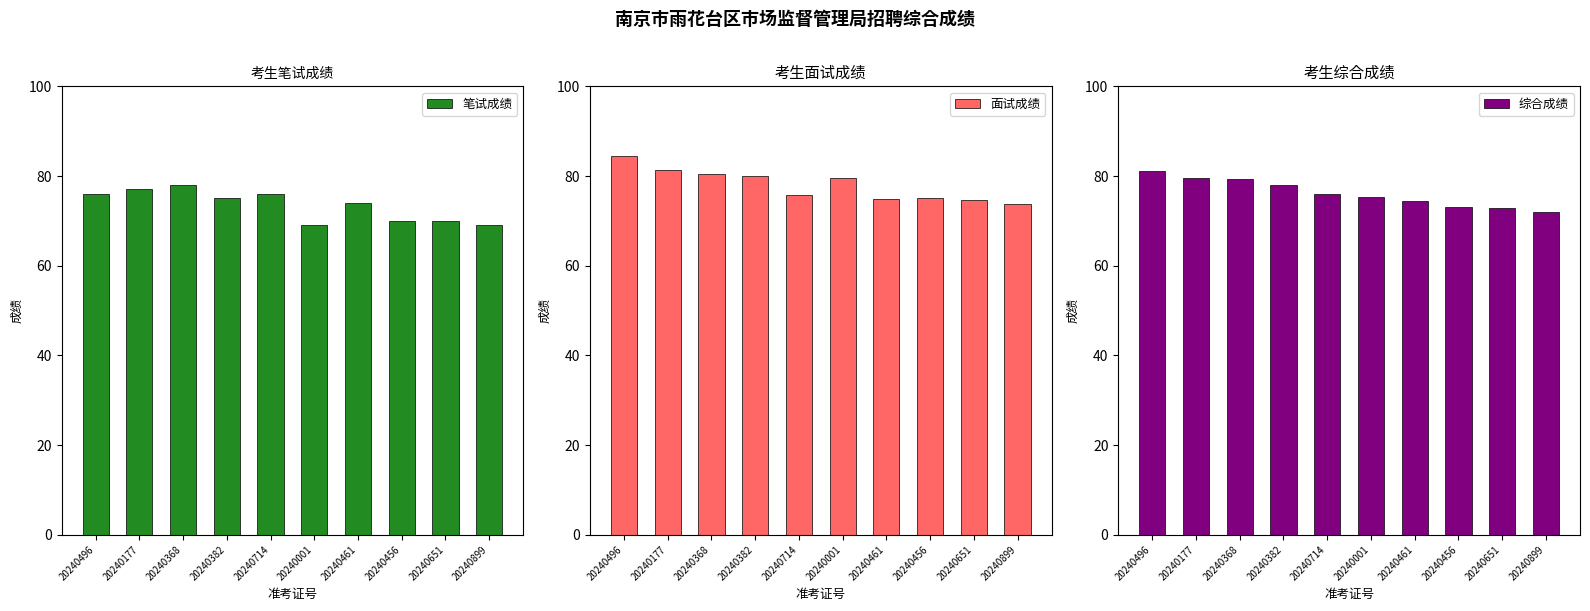

Reading right to left, list all the values displayed in this chart.

笔试成绩: 69.0	70.0	70.0	74.0	69.0	76.0	75.0	78.0	77.0	76.0
面试成绩: 73.8	74.6	75.0	74.8	79.6	75.8	80.0	80.4	81.4	84.4
综合成绩: 71.9	72.8	73.0	74.5	75.4	75.9	78.0	79.4	79.6	81.0